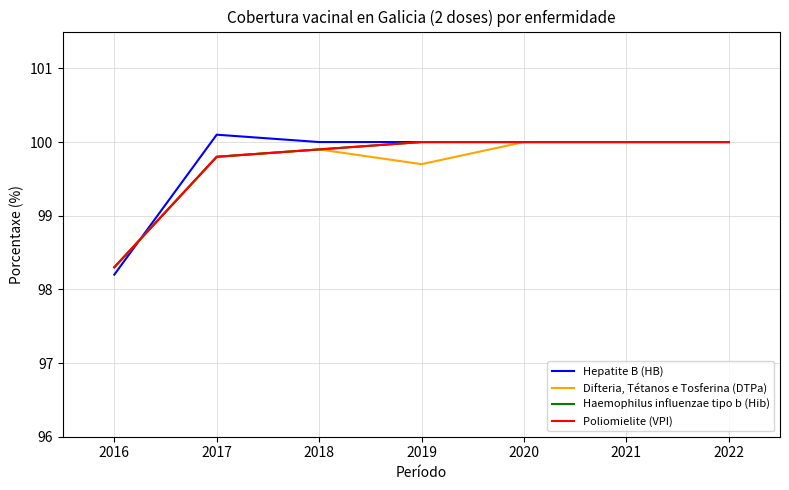

Between 2017 and 2019, which is larger?

2017